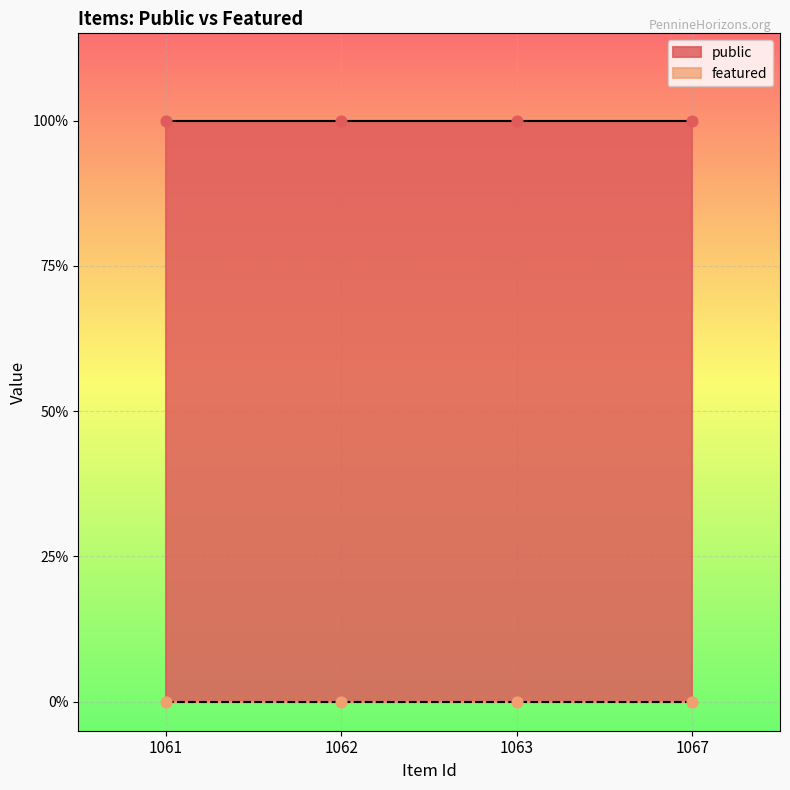

What are all the series names shown in the legend?

public, featured